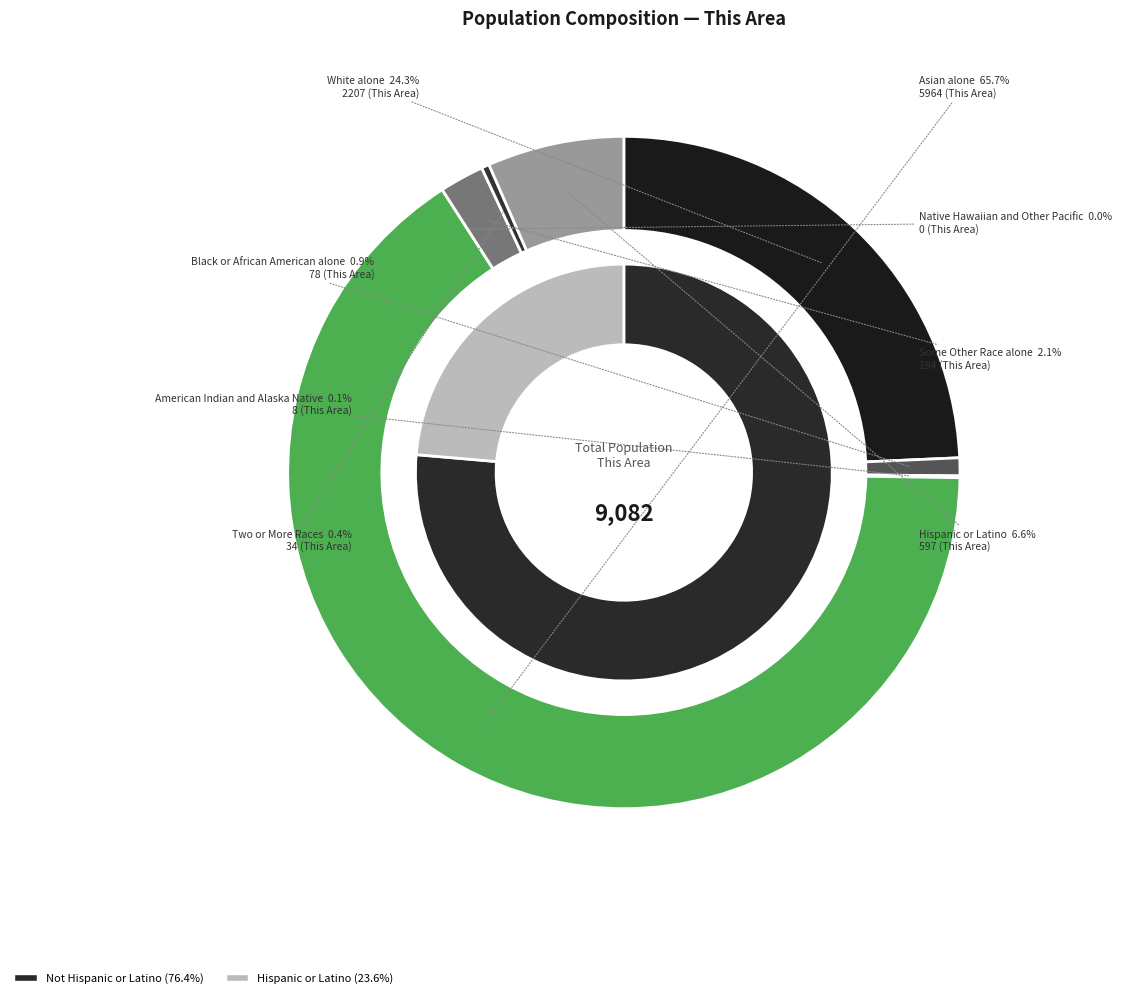

Which slice represents more than half of the pie?

Asian alone